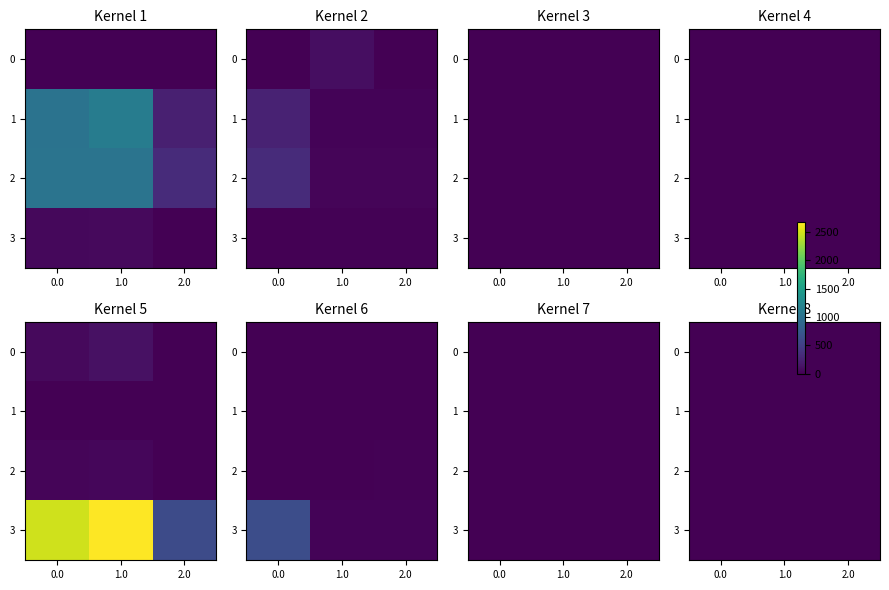

Which category has the lowest value across all series?

4